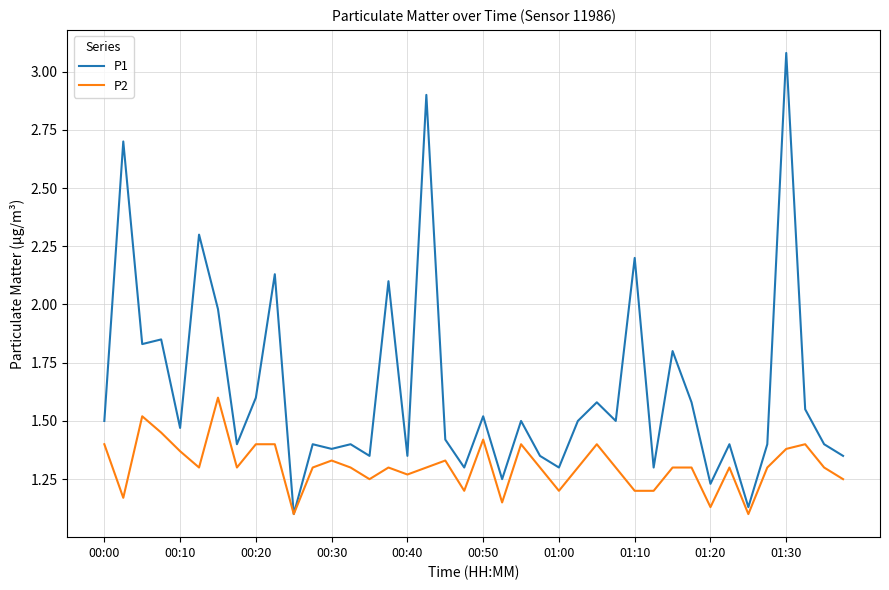

Which series has the widest spread of values?

P1